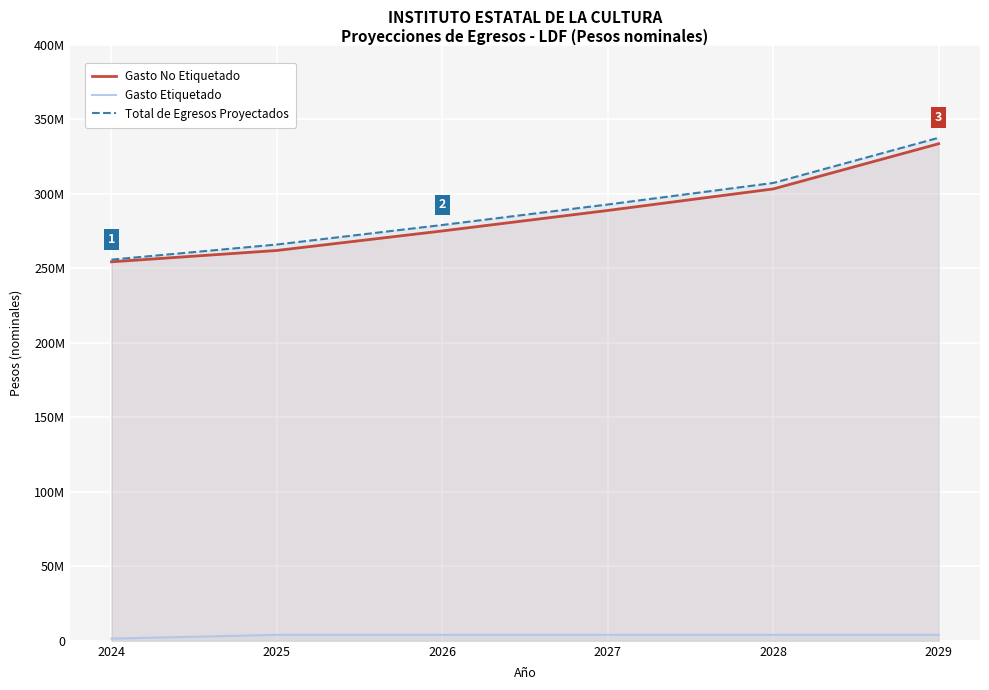

Which category has the lowest value in the Gasto Etiquetado series?

2024